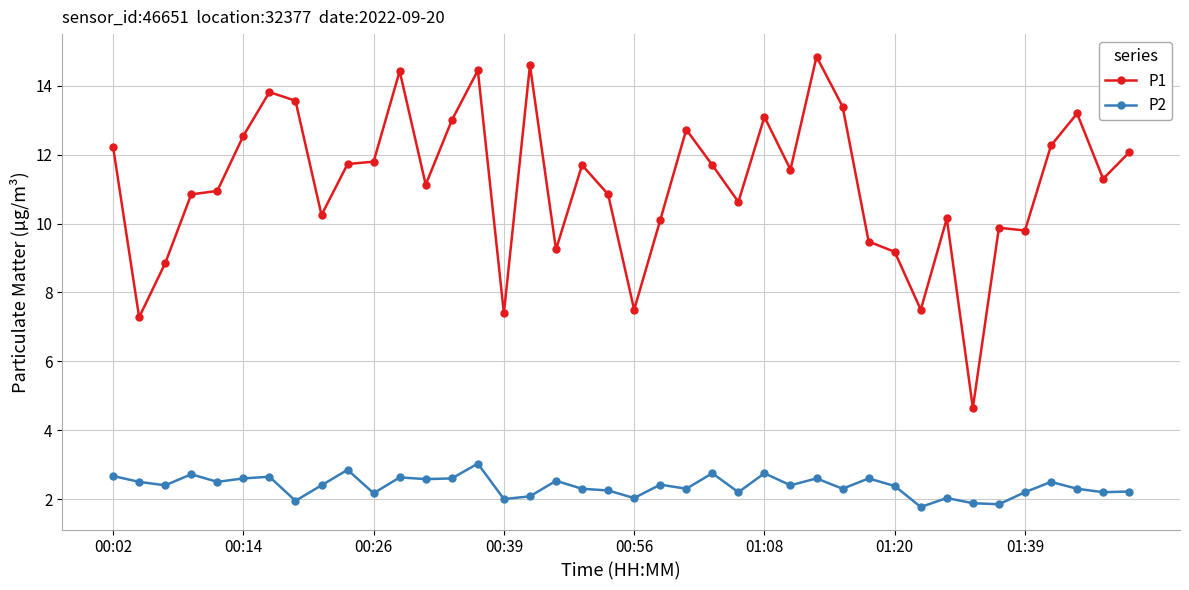

Rank the series by their average value, from lowest to highest.

P2, P1